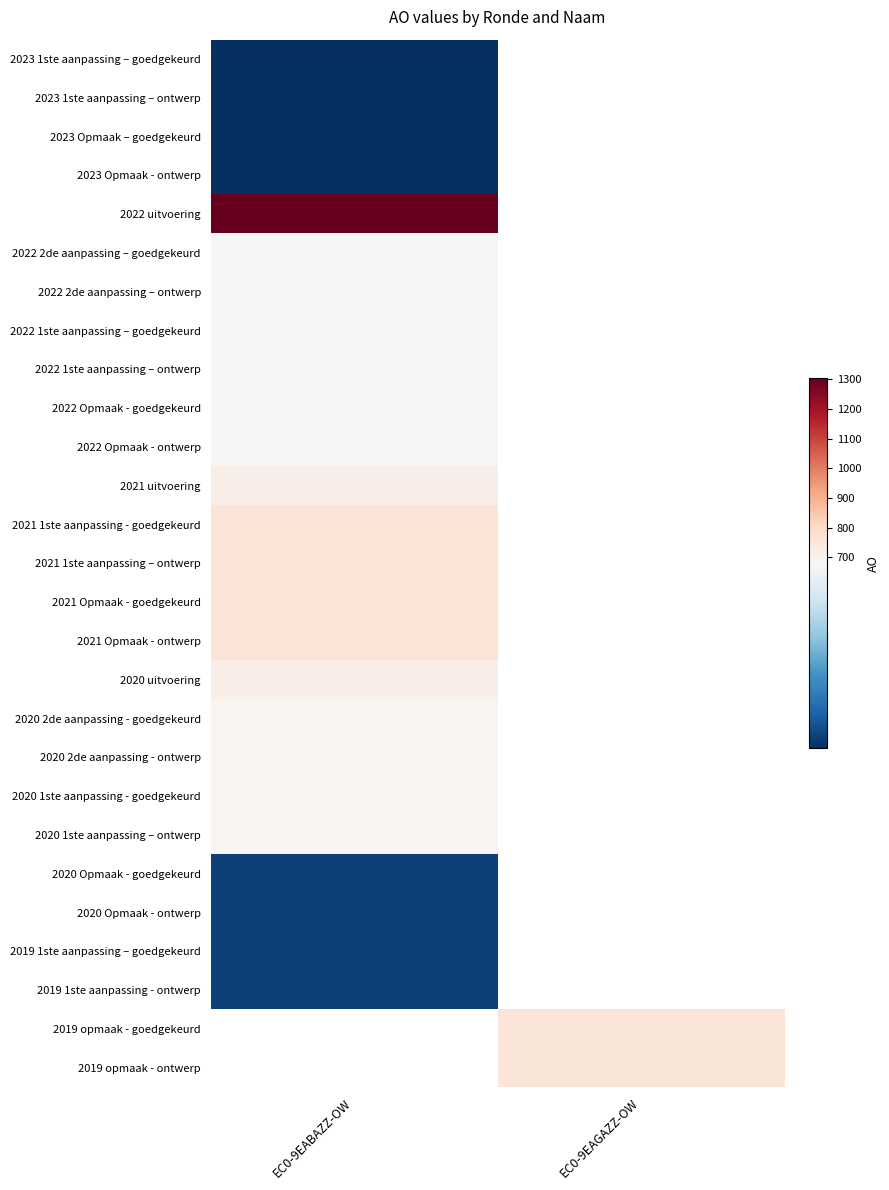

At which label does 2021 1ste aanpassing – ontwerp reach its minimum?

EC0-9EABAZZ-OW